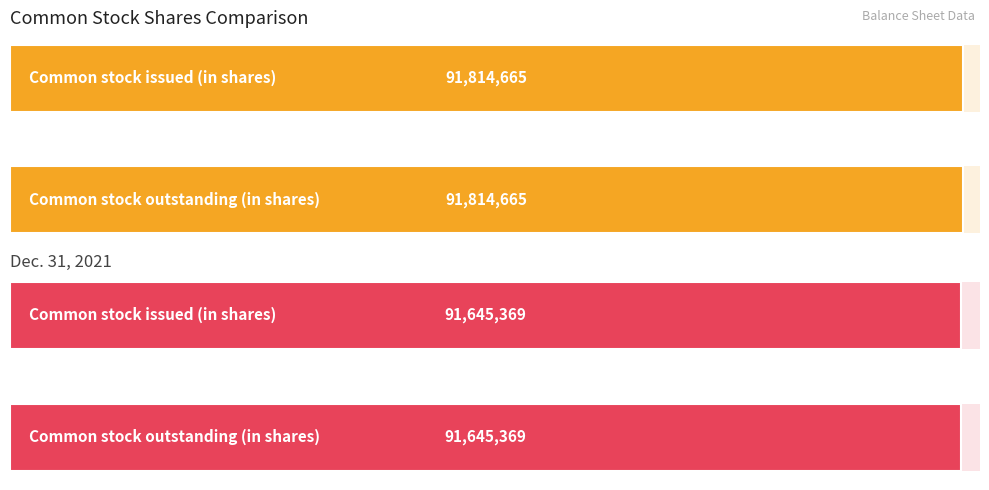

Reading right to left, list all the values displayed in this chart.

Jun. 30, 2022: 91814665	91814665
Dec. 31, 2021: 91645369	91645369